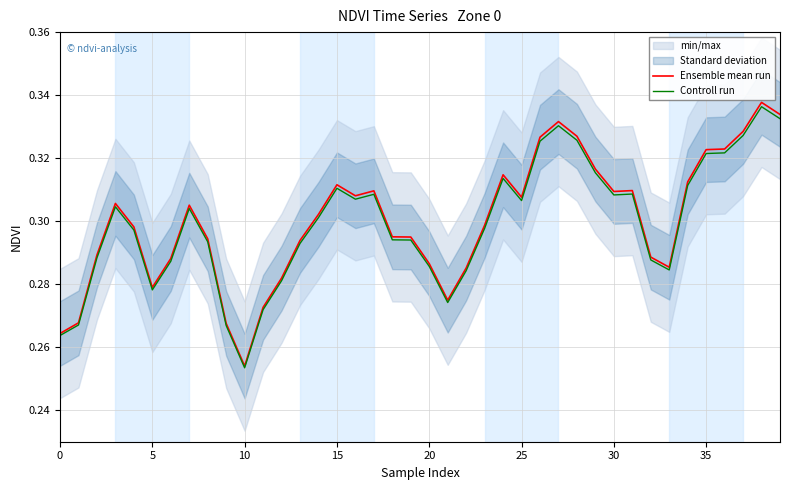

What is the value of the Controll run point at the 40th from the left?

0.3